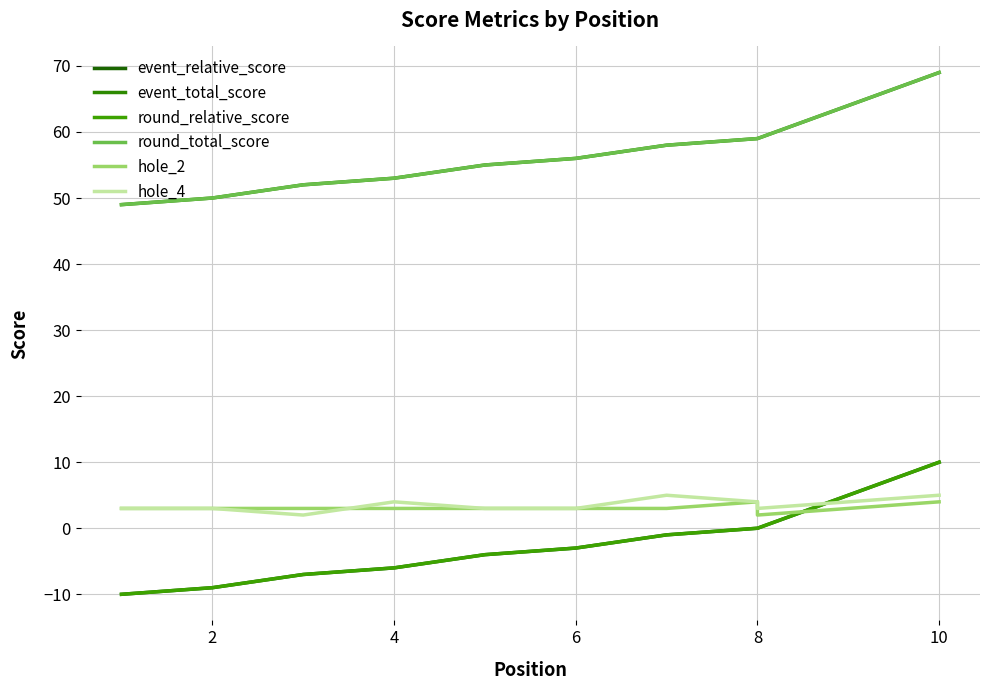

How many data points in hole_4 are above 3?

4